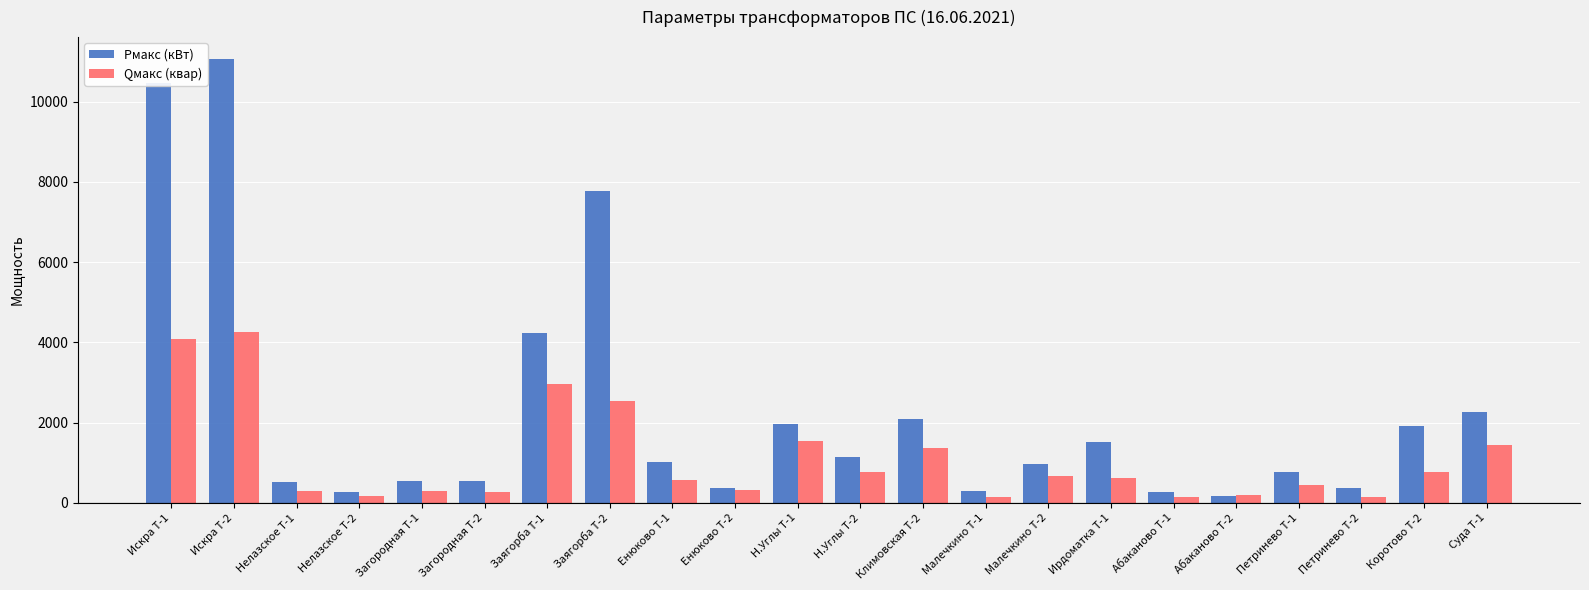

What is the highest value of the Qмакс (квар) series?

4269.0